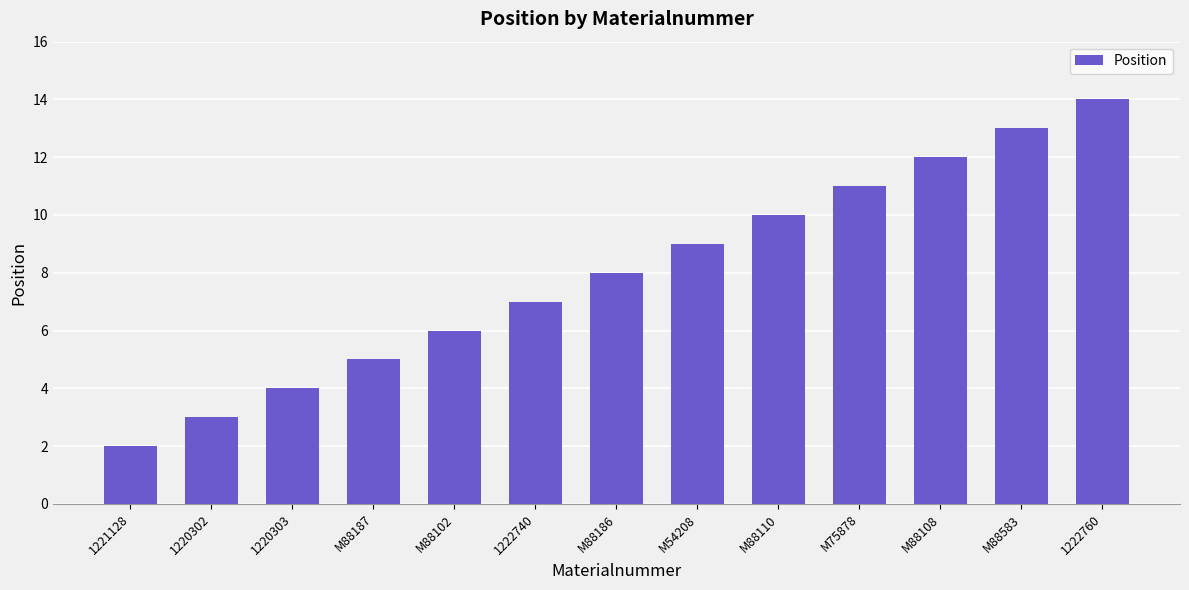

What is the minimum value shown in the chart?

2